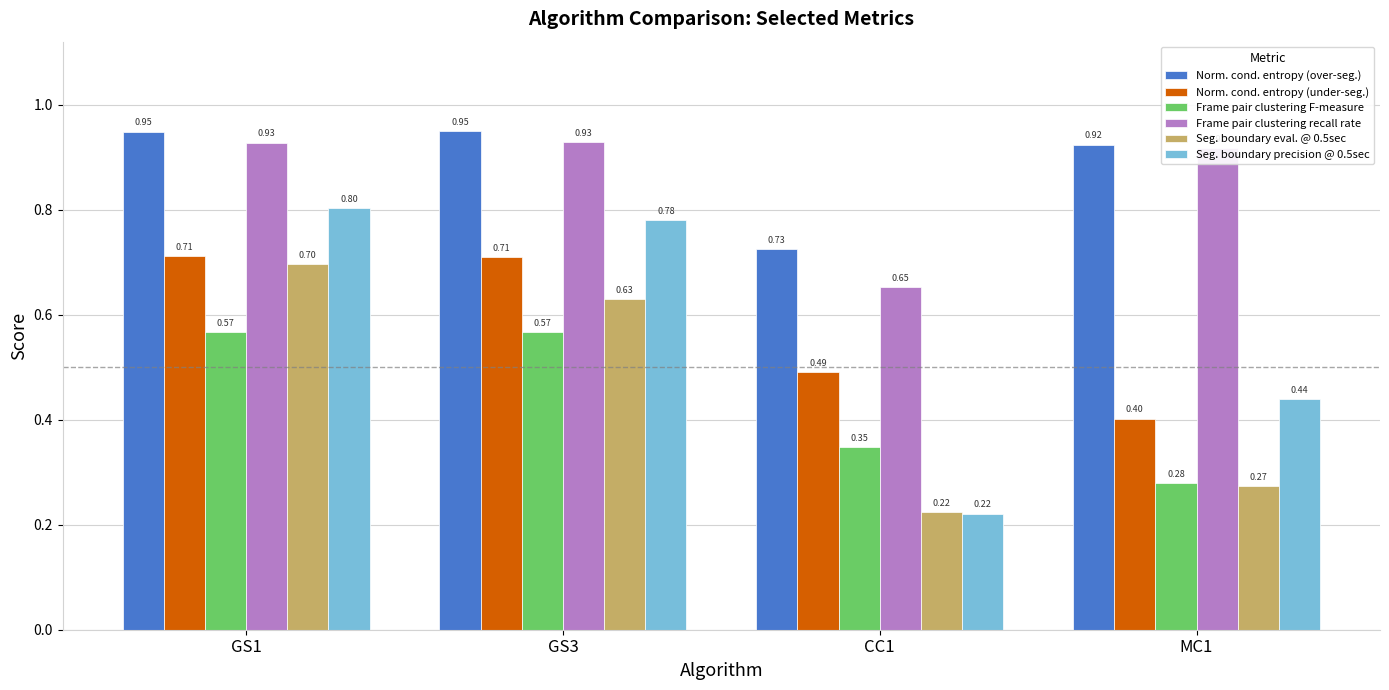

Which series changed the most between GS3 and CC1?

Seg. boundary precision @ 0.5sec